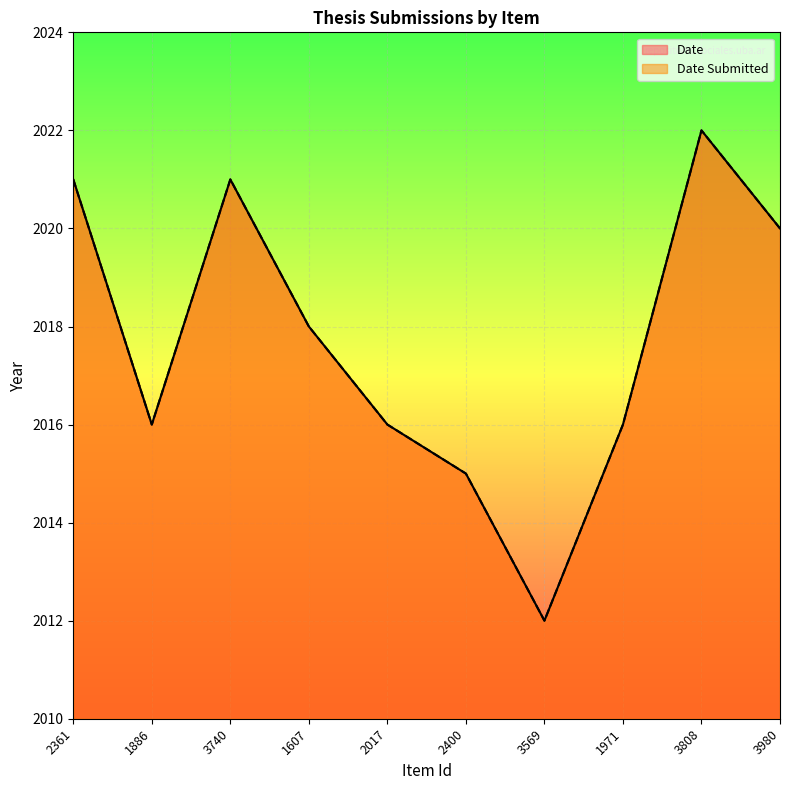

Reading left to right, list all the values displayed in this chart.

Date: 2361=2021	1886=2016	3740=2021	1607=2018	2017=2016	2400=2015	3569=2012	1971=2016	3808=2022	3980=2020
Date Submitted: 2361=2021	1886=2016	3740=2021	1607=2018	2017=2016	2400=2015	3569=2012	1971=2016	3808=2022	3980=2020